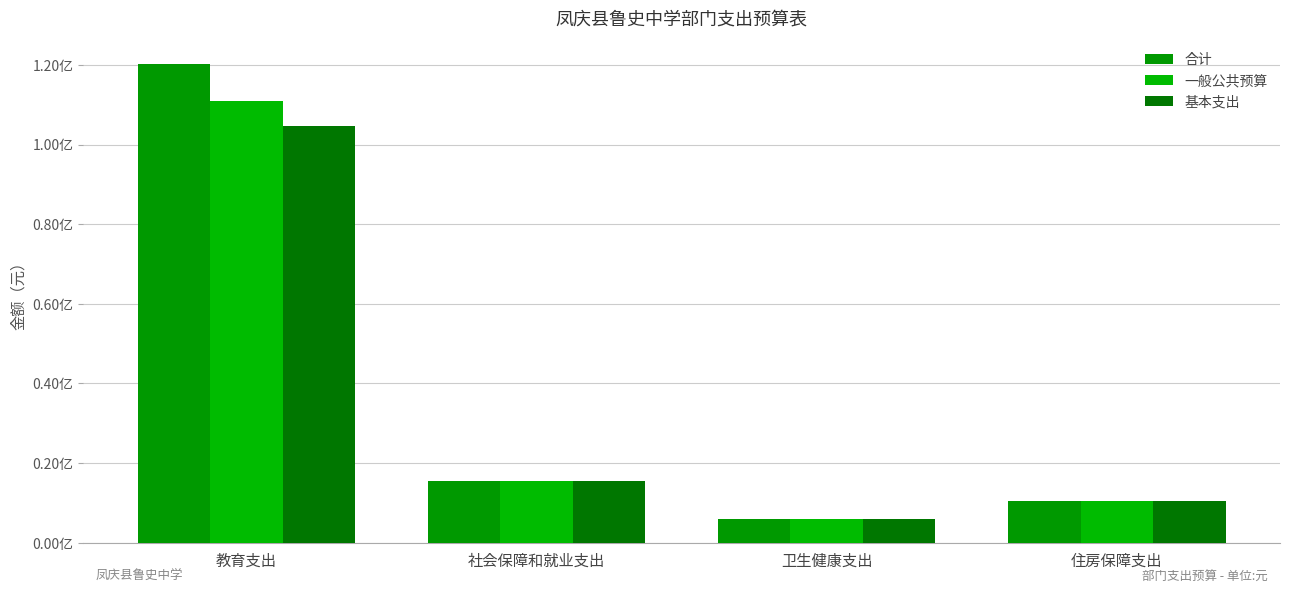

What is the difference between the maximum and minimum values in the 一般公共预算 series?

10512068.6